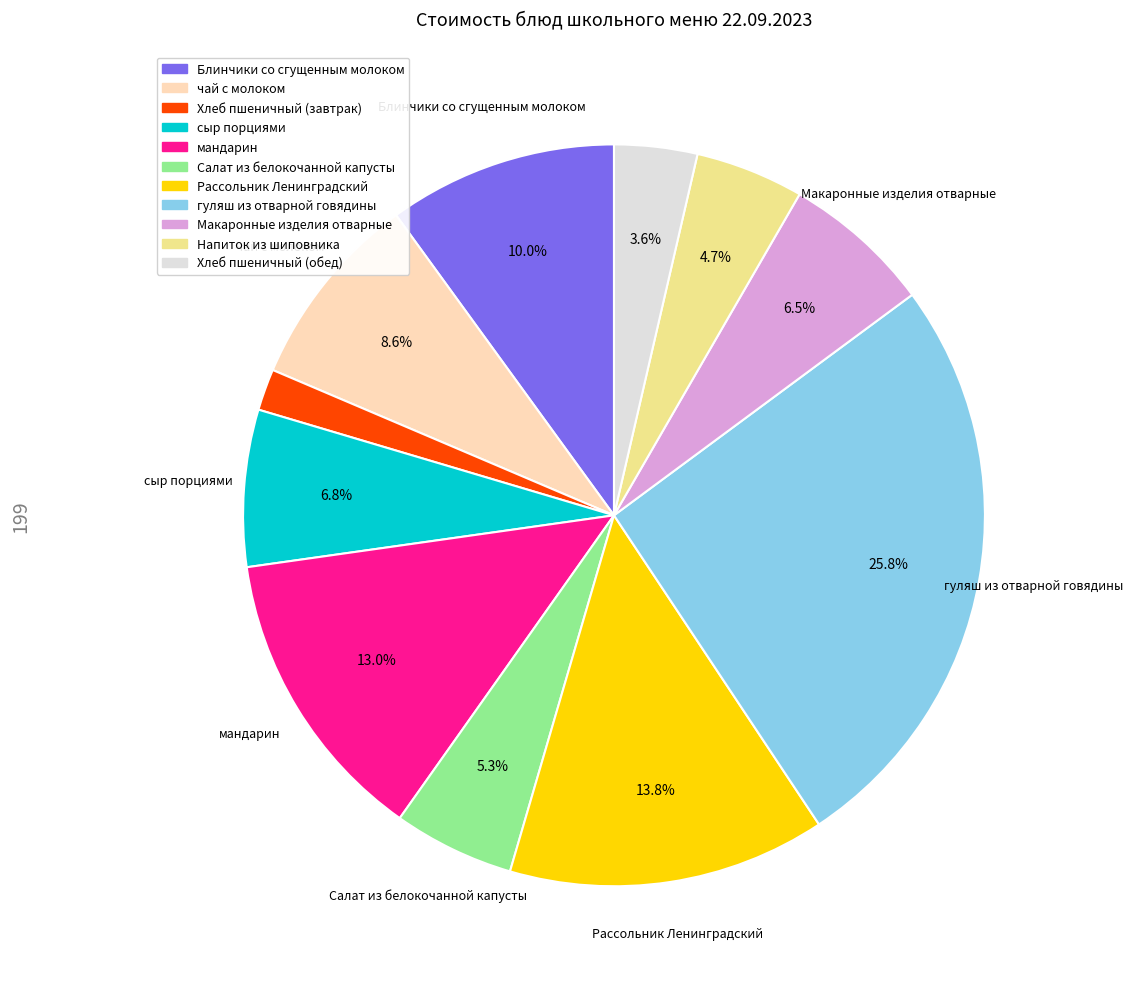

To the nearest percent, what is the difference between the гуляш из отварной говядины and чай с молоком slice percentages?

17%